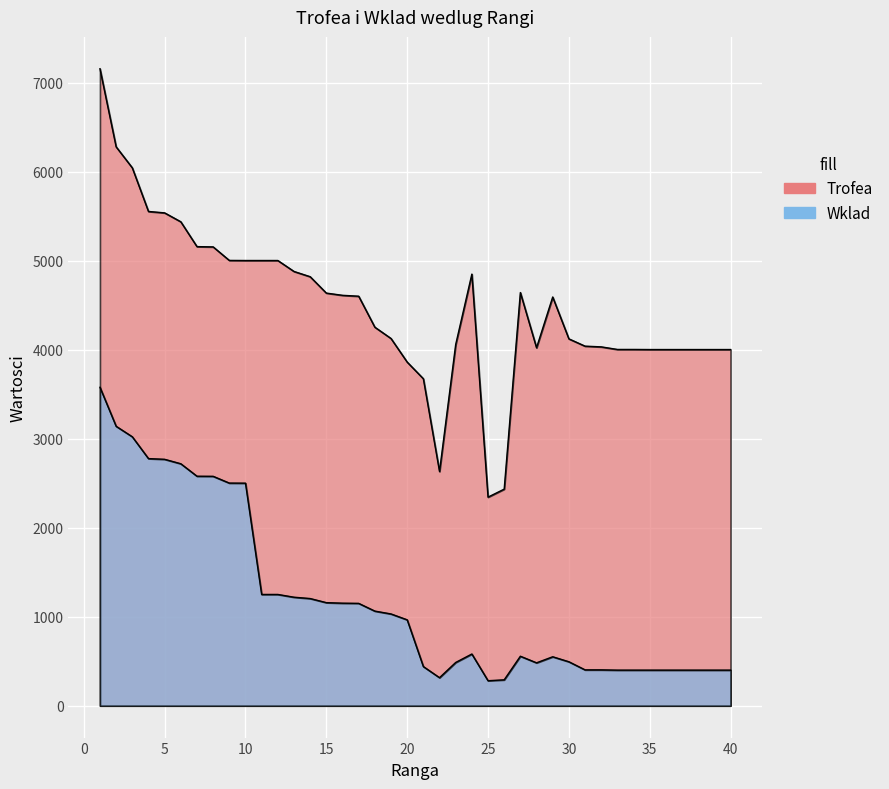

True or false: Trofea and Wklad cross at least once.

False